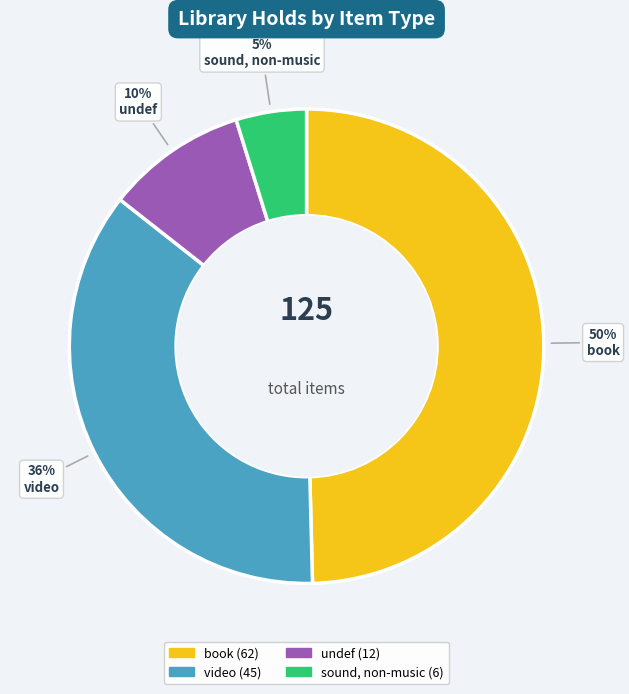

How many slices are in this pie chart?

4